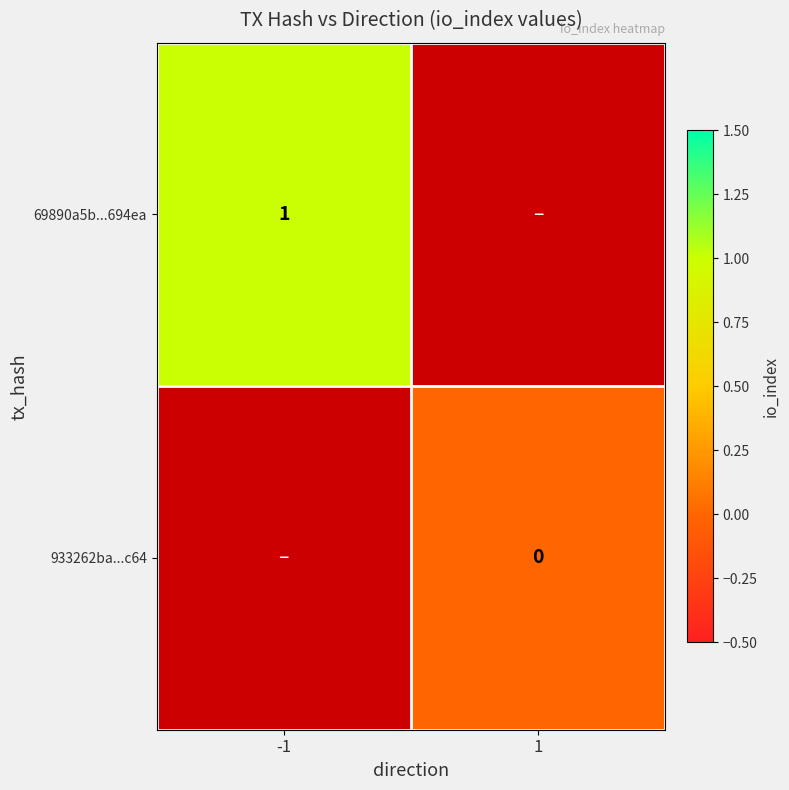

Is the value of 933262ba...c64 at 1 greater than the value of 69890a5b...694ea at -1?

No